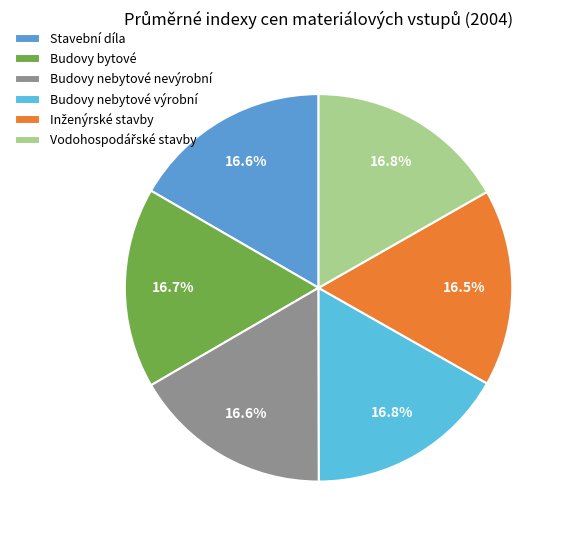

How many segments does this pie chart have?

6